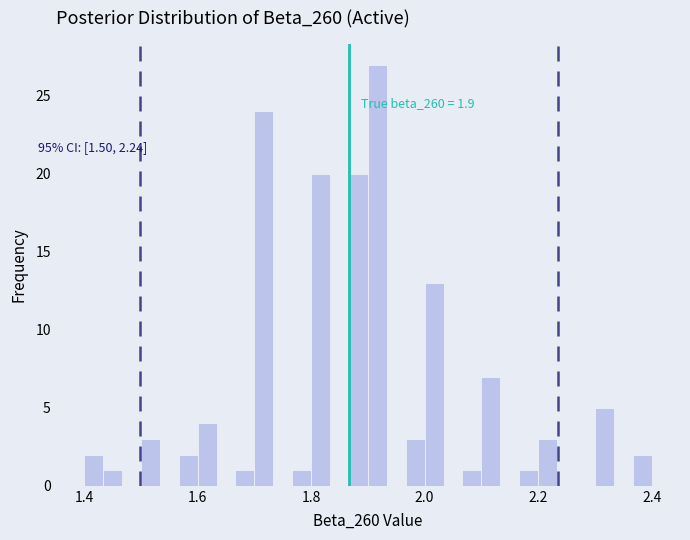

Around what value on the x-axis is the tallest bar? Give the approximate position of its centre, as read against the axis.

1.92